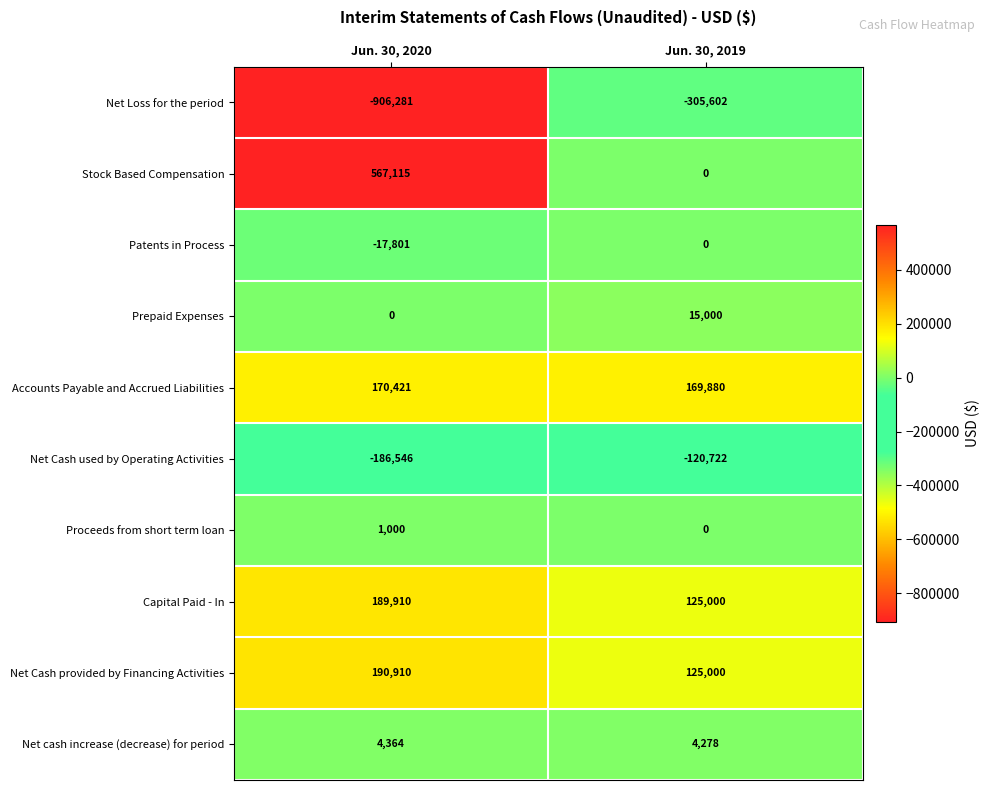

What is the sum of all Prepaid Expenses values?

15000